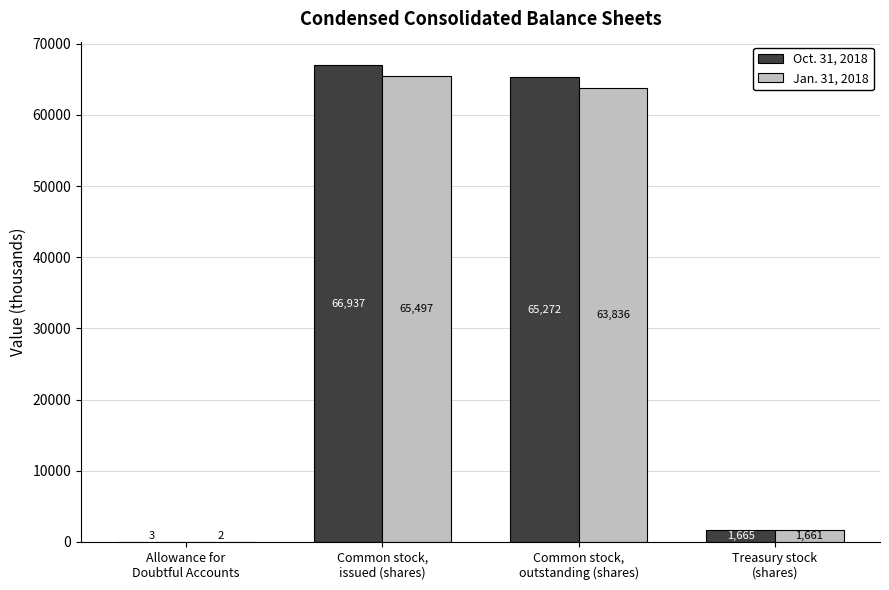

At which label does Jan. 31, 2018 first exceed 63836?

Common stock,
issued (shares)